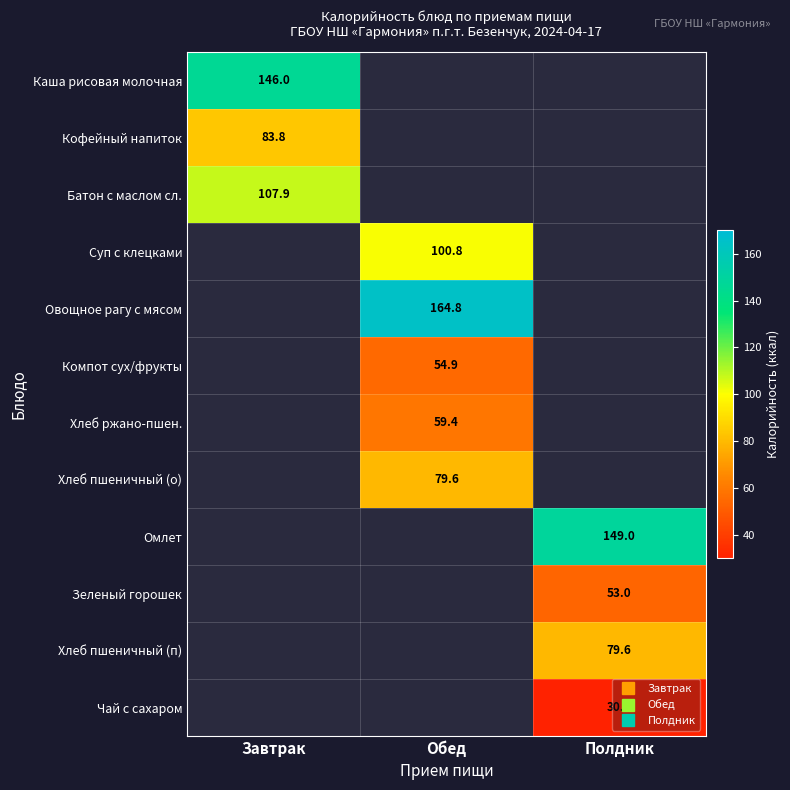

What is the minimum value shown in the chart?

30.0